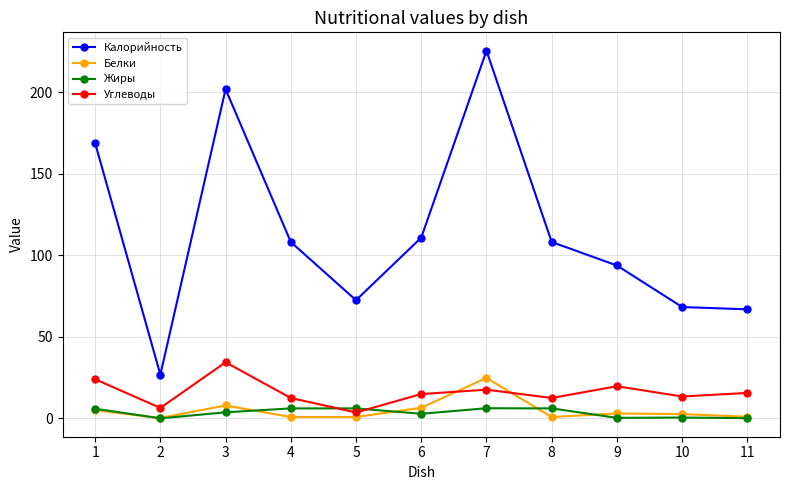

What is the difference between the Калорийность values at 4 and 3?

93.8